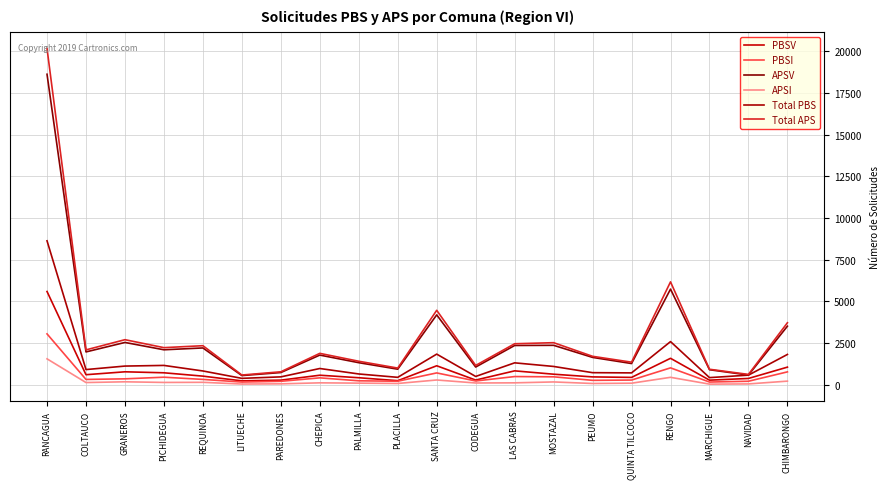

Is it true that PBSI equals 465 at MOSTAZAL?

True